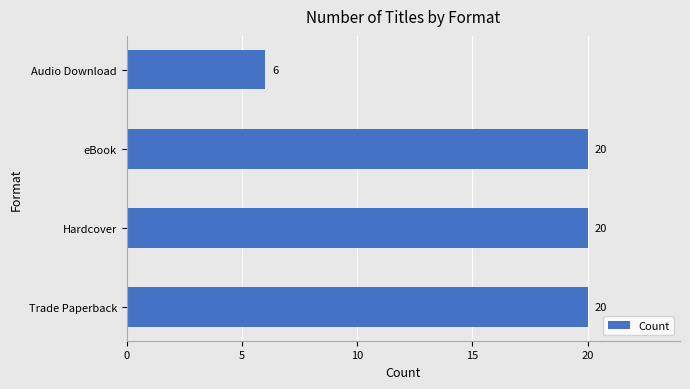

Which has a higher value, Audio Download or Hardcover?

Hardcover